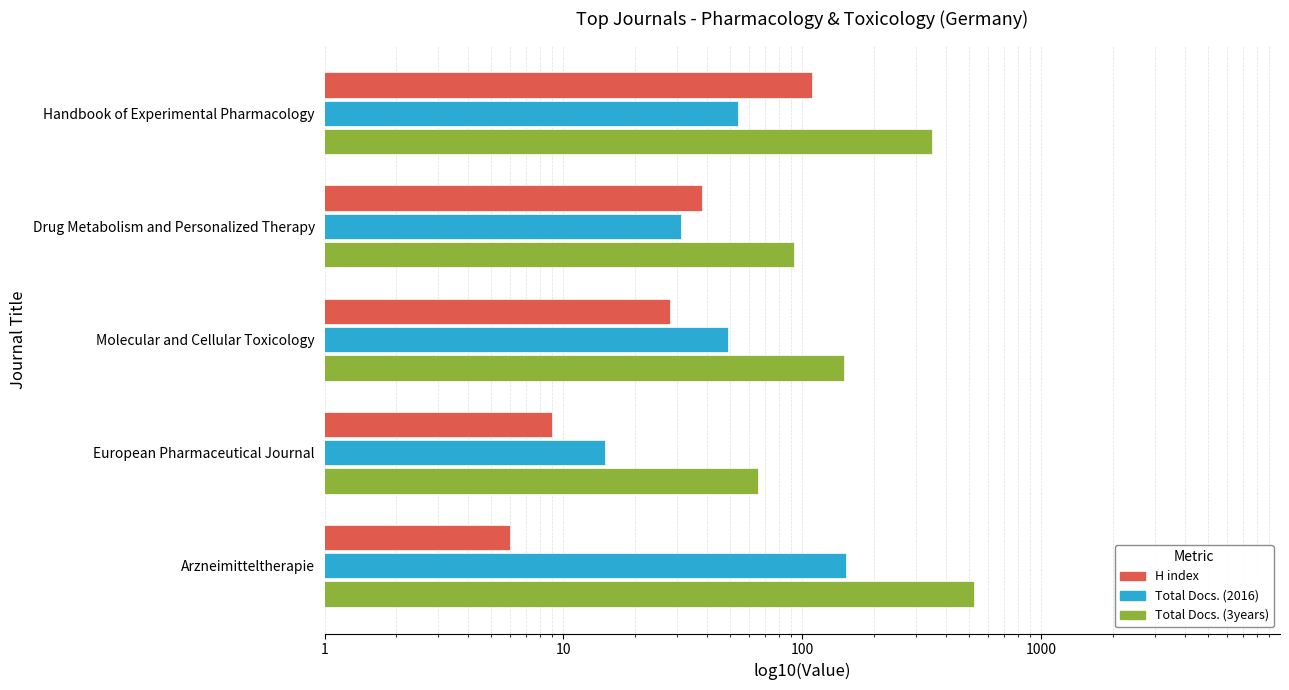

Is it true that Total Docs. (2016) equals 153 at Arzneimitteltherapie?

True